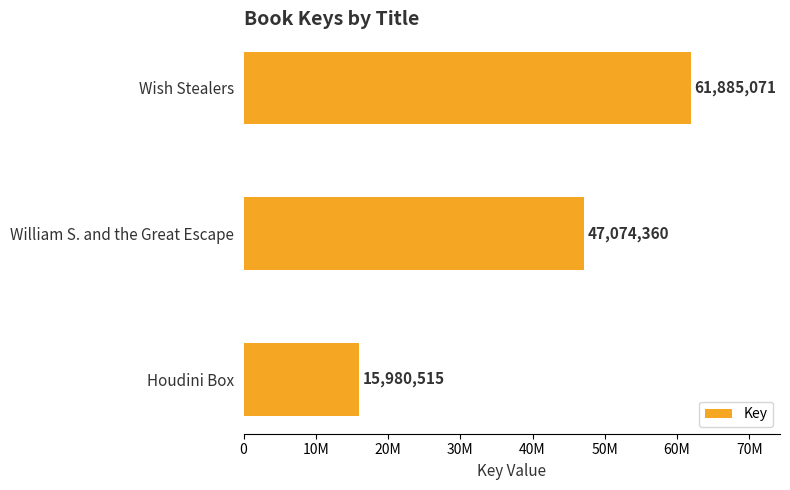

Does the chart contain any negative values?

No